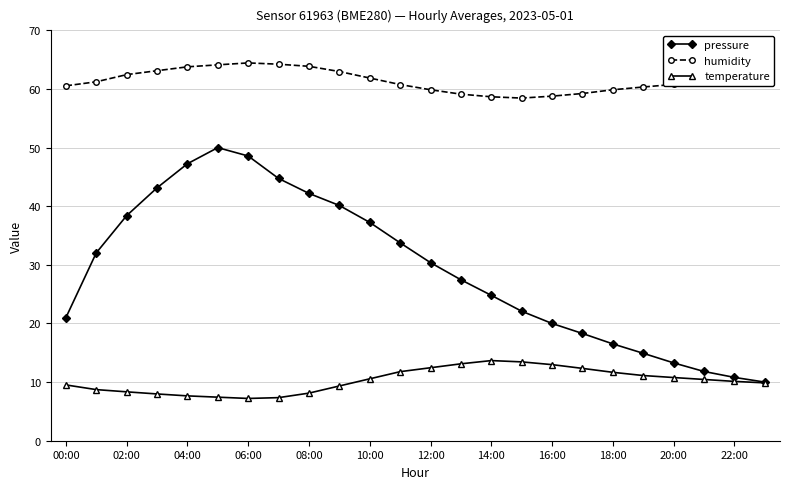

True or false: humidity and temperature intersect in this chart.

False